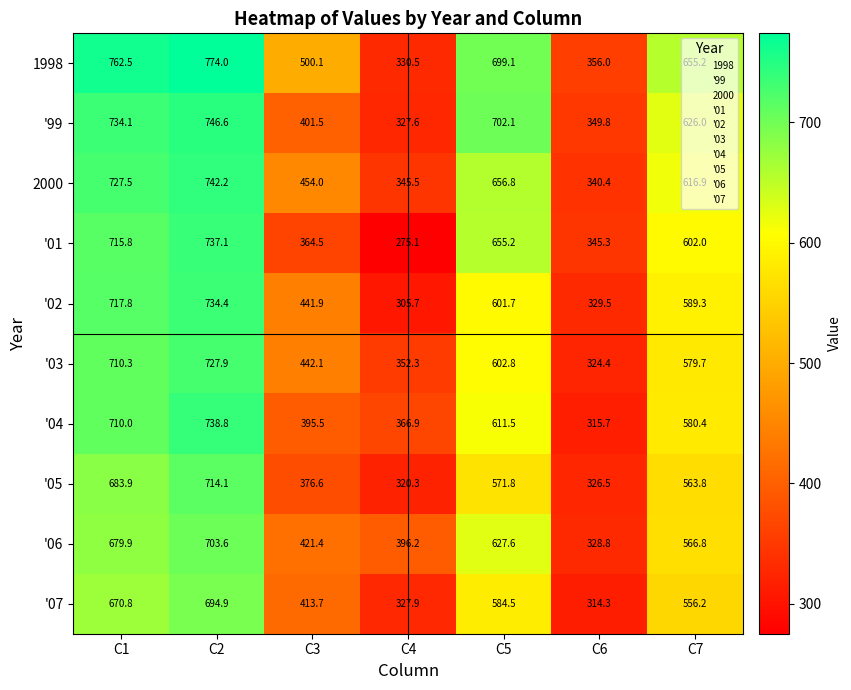

Which category has the highest value in the '99 series?

C2